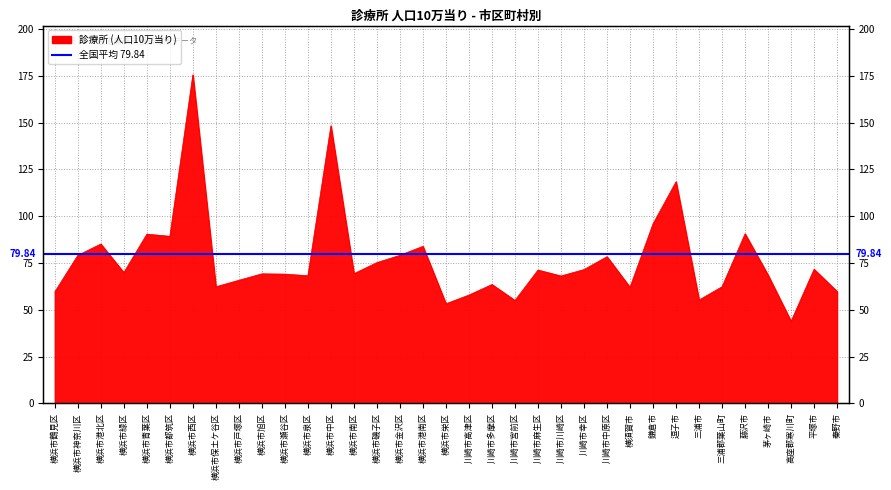

At which label does the data first exceed 69?

横浜市神奈川区